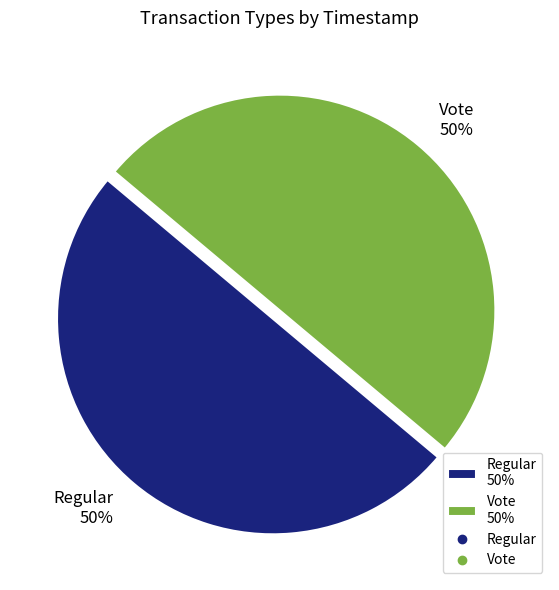

The Regular slice represents 62% of the pie. True or false?

False